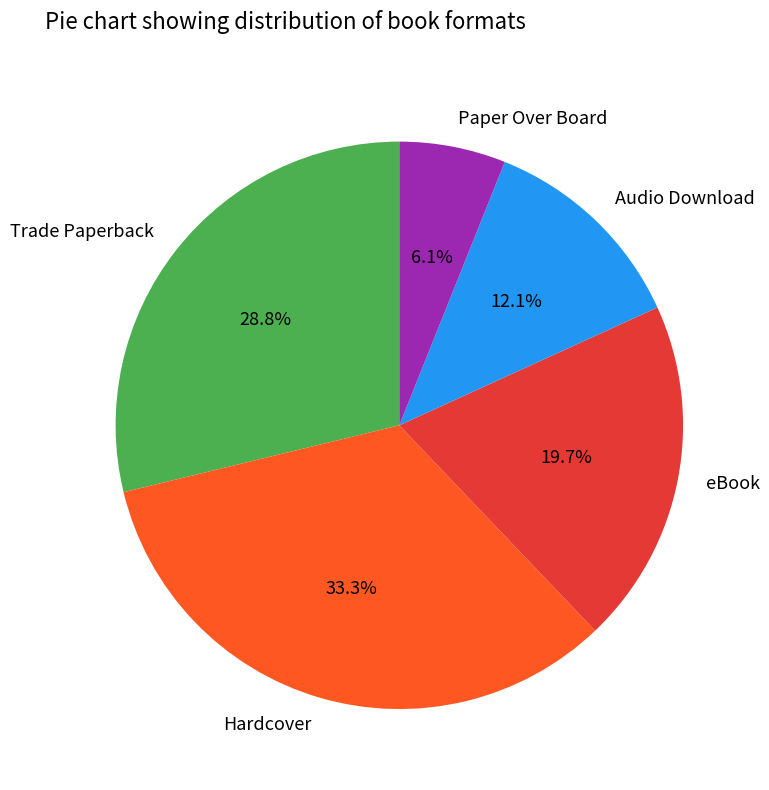

What percentage do Trade Paperback and eBook together represent?

48.5%